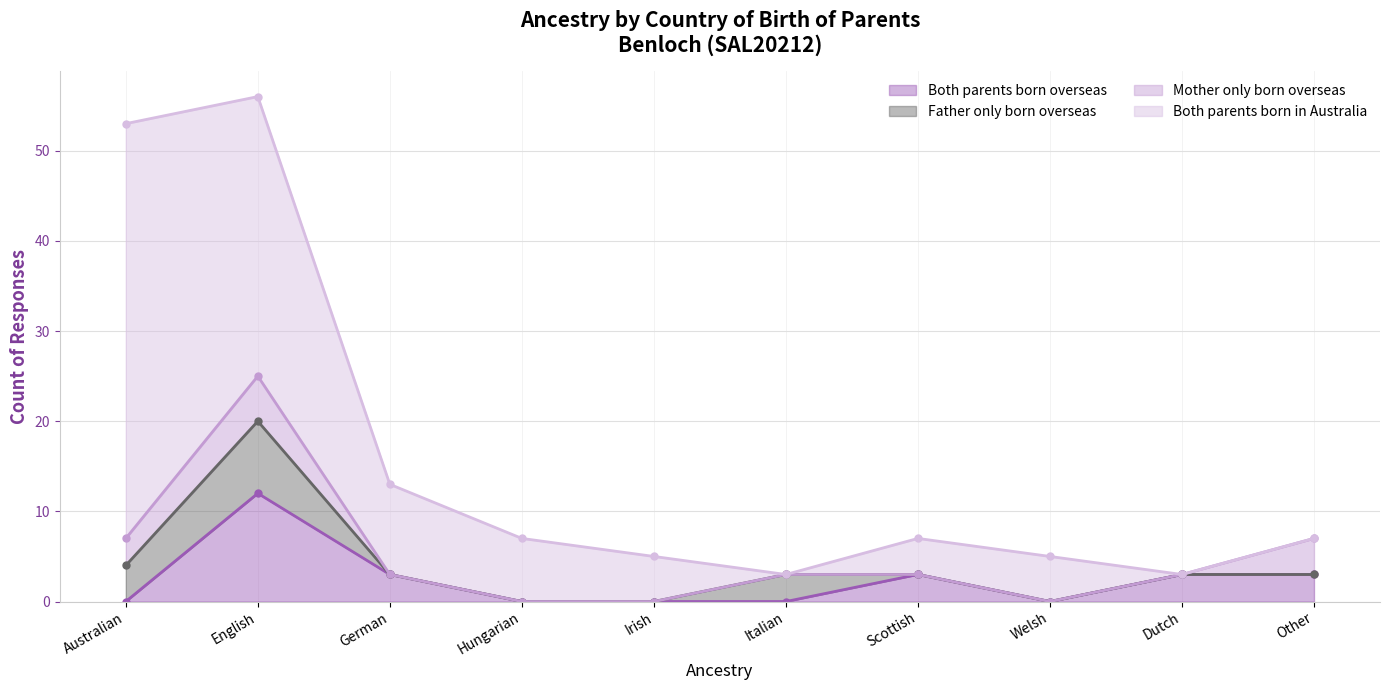

Reading left to right, transcribe all the data shown in this chart.

Both parents born overseas: Australian=0	English=12	German=3	Hungarian=0	Irish=0	Italian=0	Scottish=3	Welsh=0	Dutch=3	Other=3
Father only born overseas: Australian=4	English=8	German=0	Hungarian=0	Irish=0	Italian=3	Scottish=0	Welsh=0	Dutch=0	Other=0
Mother only born overseas: Australian=3	English=5	German=0	Hungarian=0	Irish=0	Italian=0	Scottish=0	Welsh=0	Dutch=0	Other=4
Both parents born in Australia: Australian=46	English=31	German=10	Hungarian=7	Irish=5	Italian=0	Scottish=4	Welsh=5	Dutch=0	Other=0